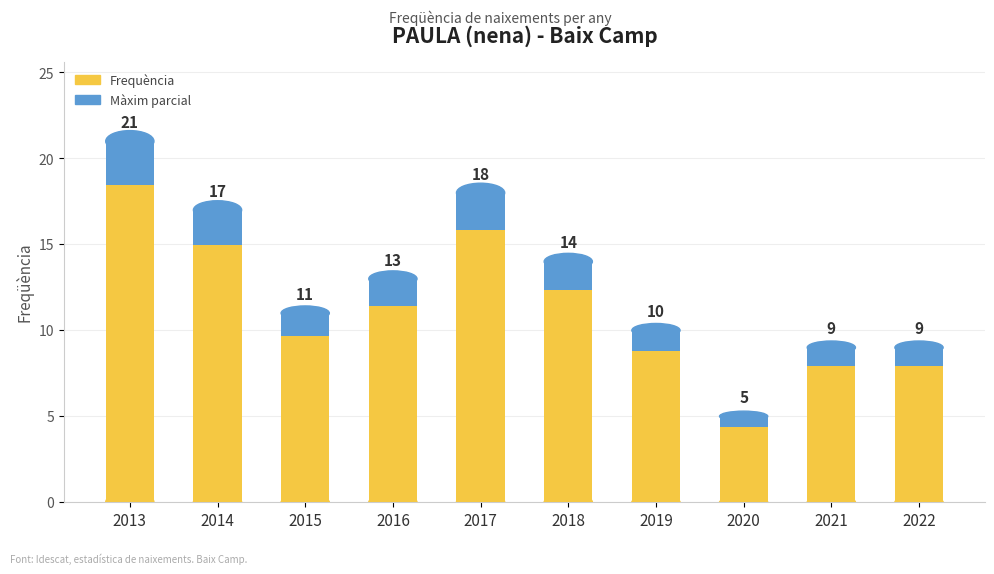

What is the sum of the values at 2014 and 2015?

28